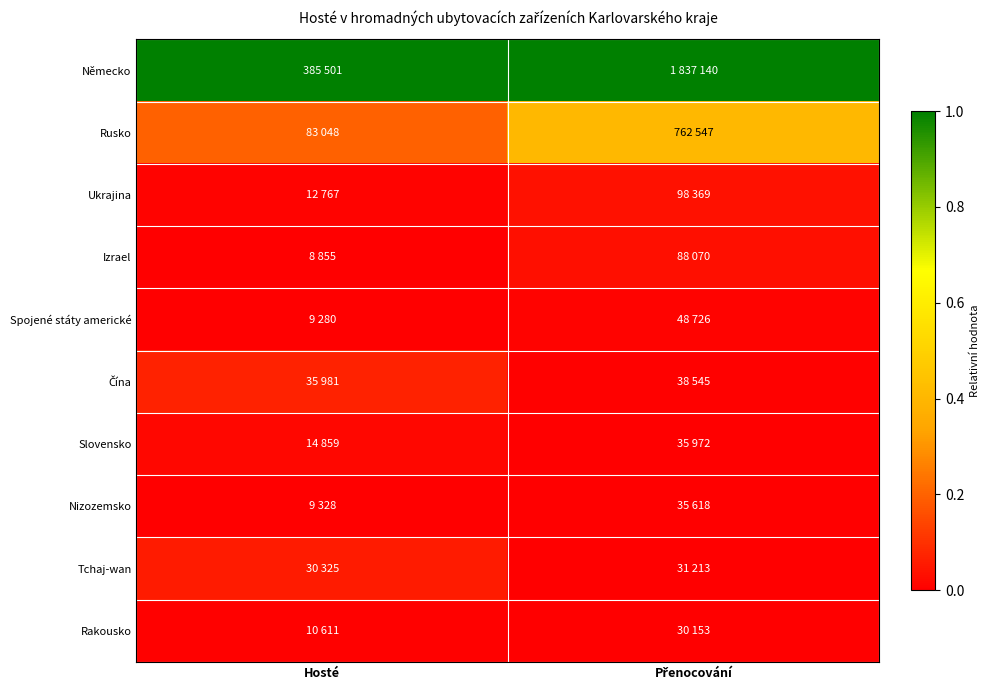

What is the spread (max minus min) of values at Hosté?

1.0